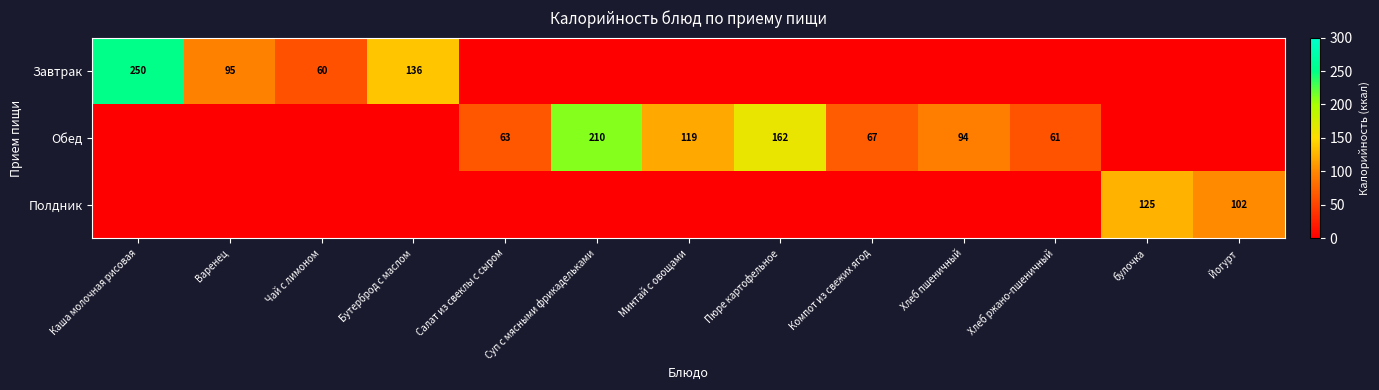

Between Йогурт and Каша молочная рисовая, which is larger?

Каша молочная рисовая